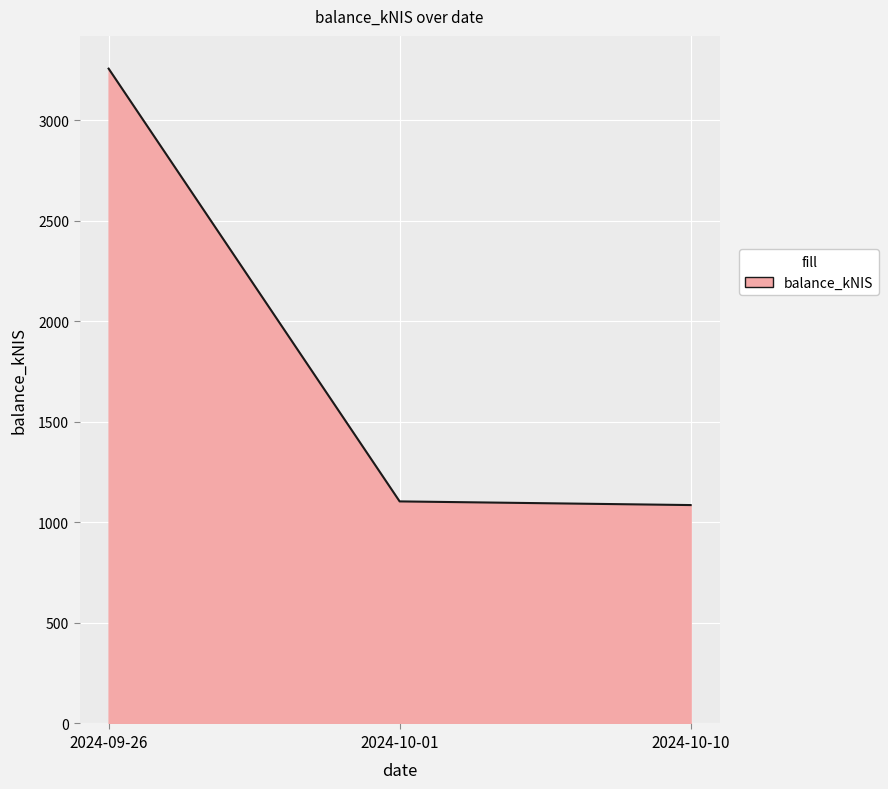

Is it true that the value at 2024-10-01 is 1104.6?

True